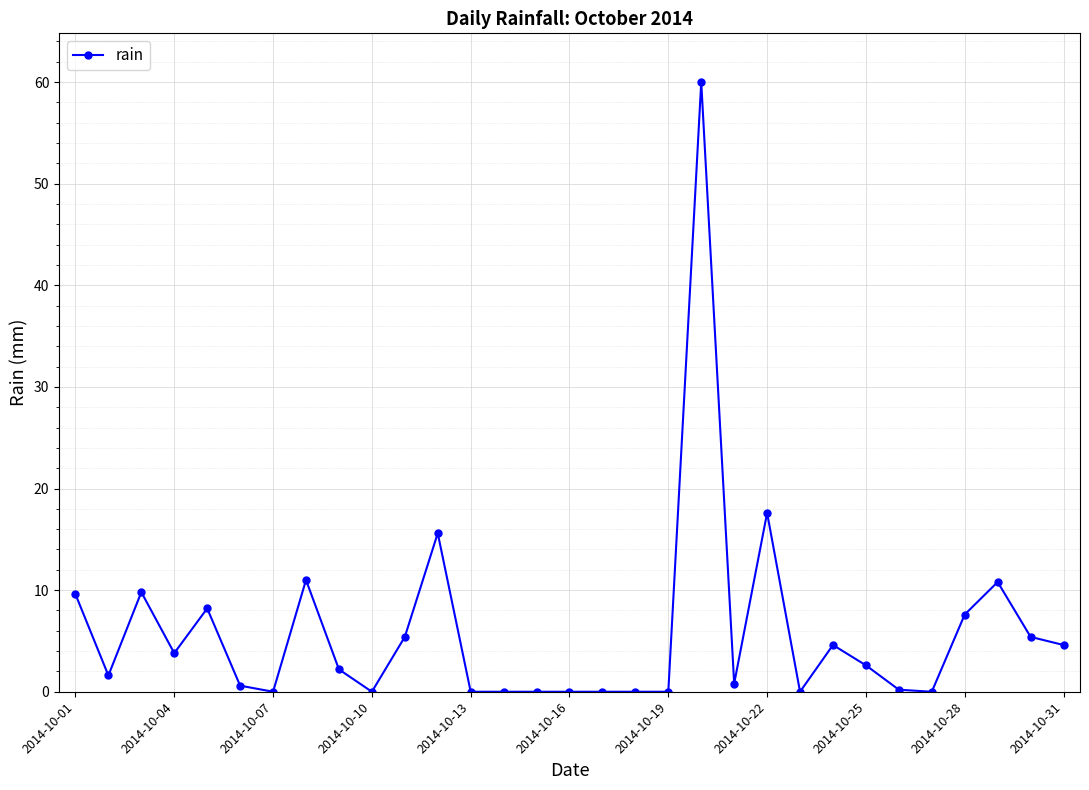

What is the value of the 12th point from the left?

15.6